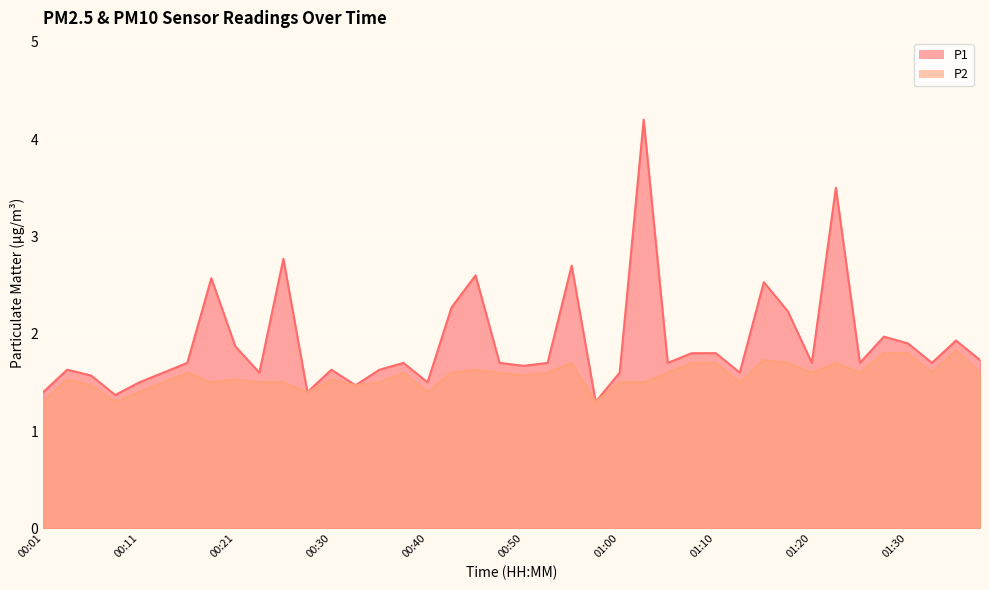

The value of P2 at 00:35 is 1.5. True or false?

True